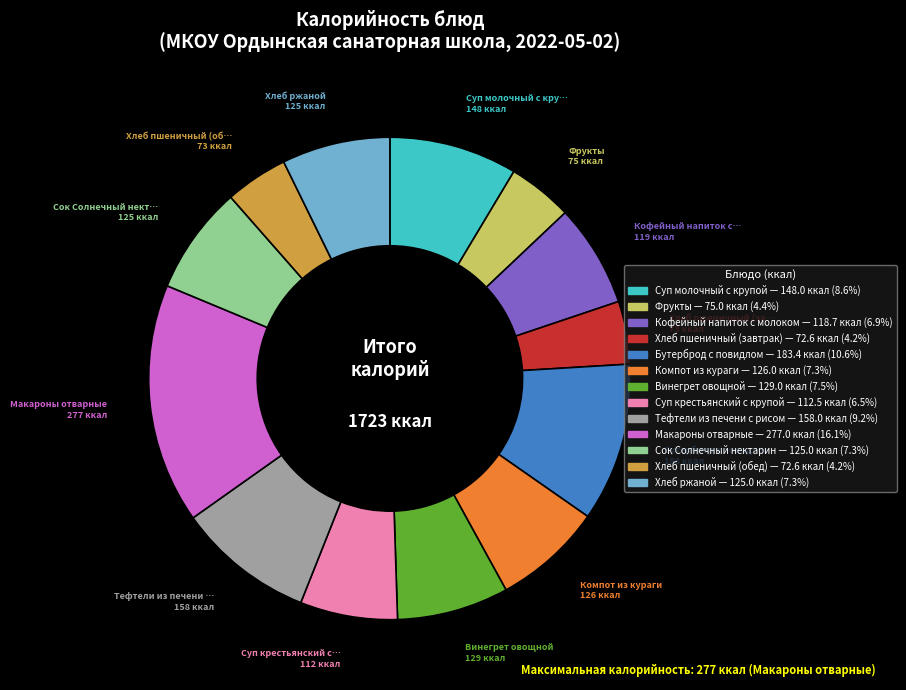

Do Фрукты and Кофейный напиток с молоком together represent more than half of the pie?

No